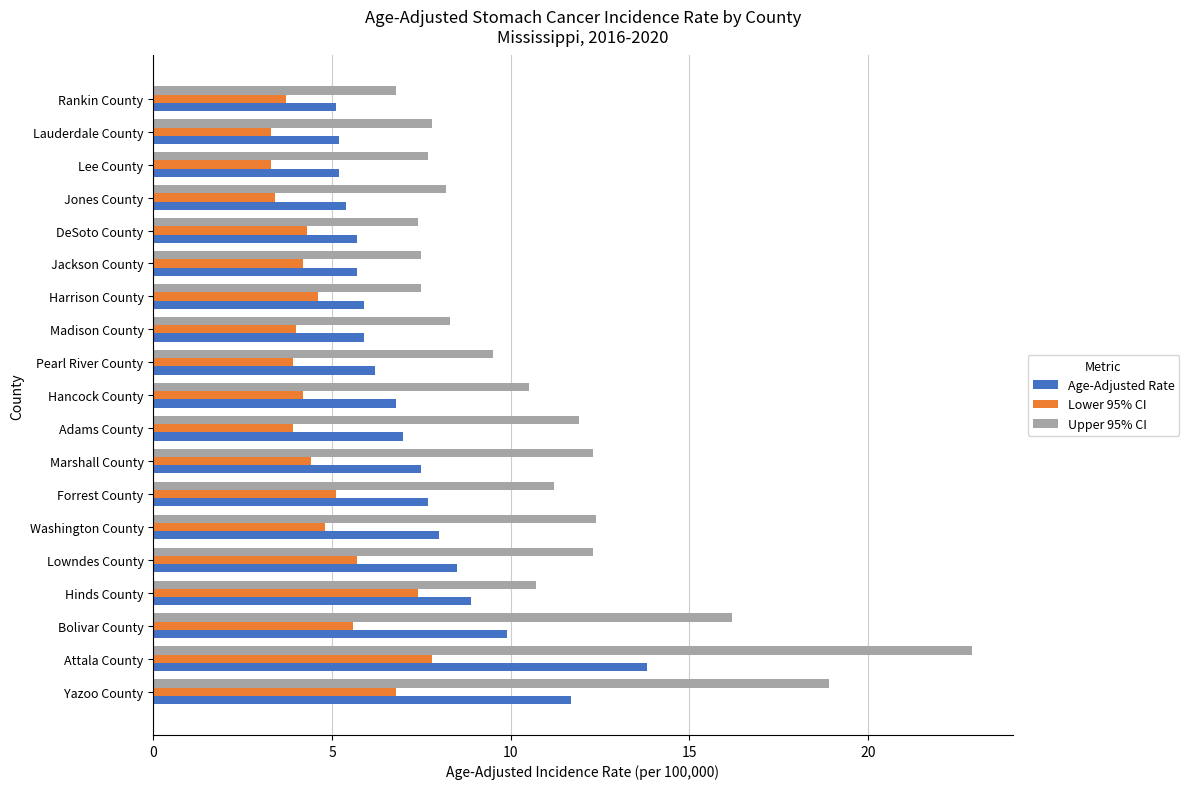

Which series has the largest total across all categories?

Upper 95% CI